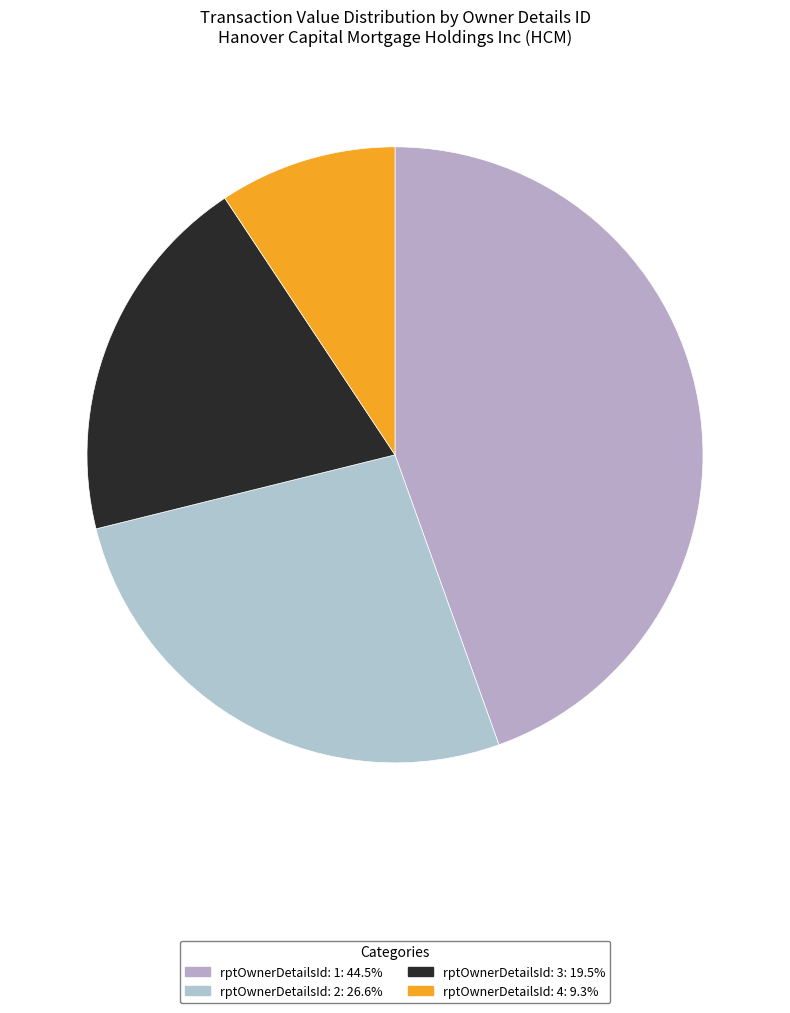

Do rptOwnerDetailsId: 2 and rptOwnerDetailsId: 1 together represent more than half of the pie?

Yes